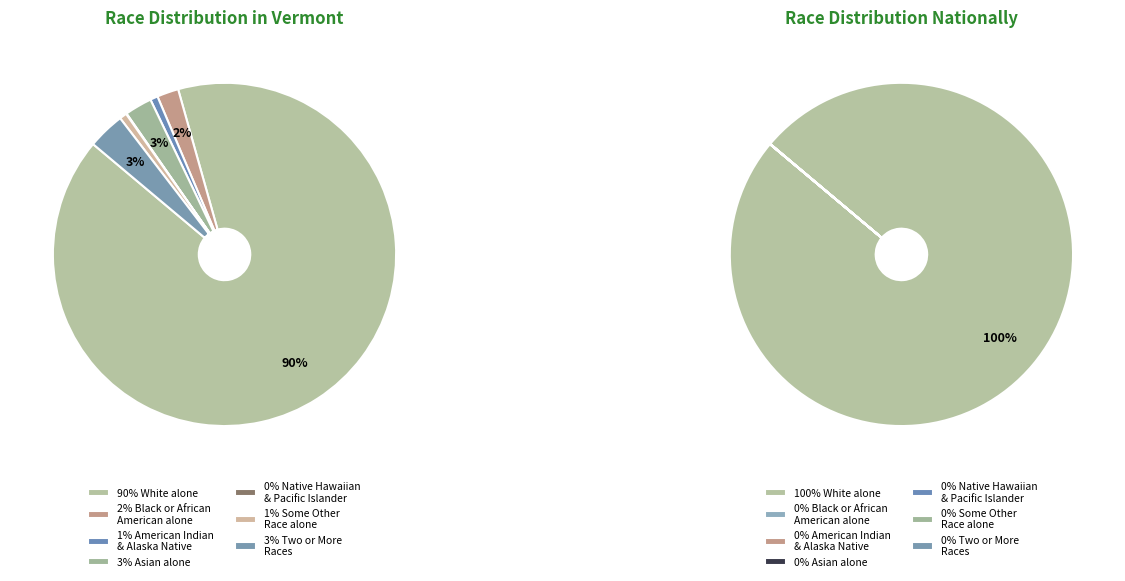

How many slices are in this pie chart?

7